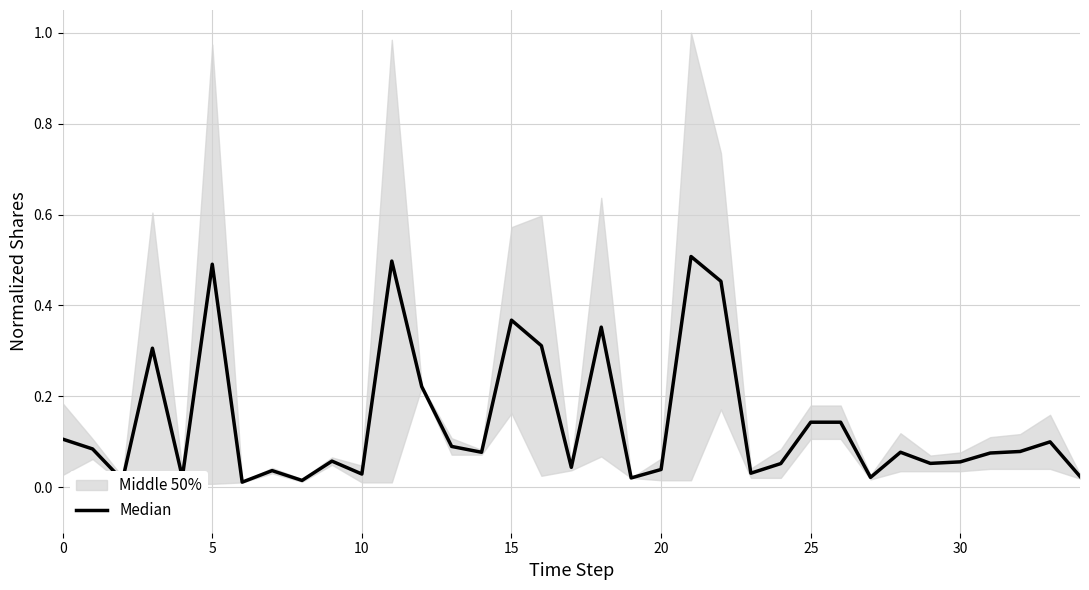

How many interior local valleys (lower than both neighbors) does the data have?

11